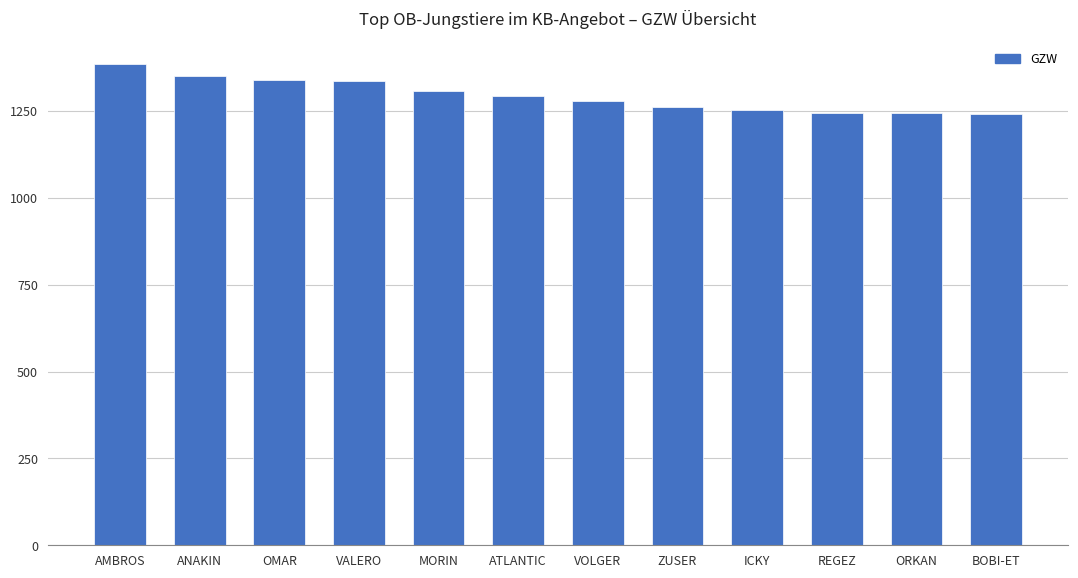

Are the bars grouped side by side (vs. stacked)?

No